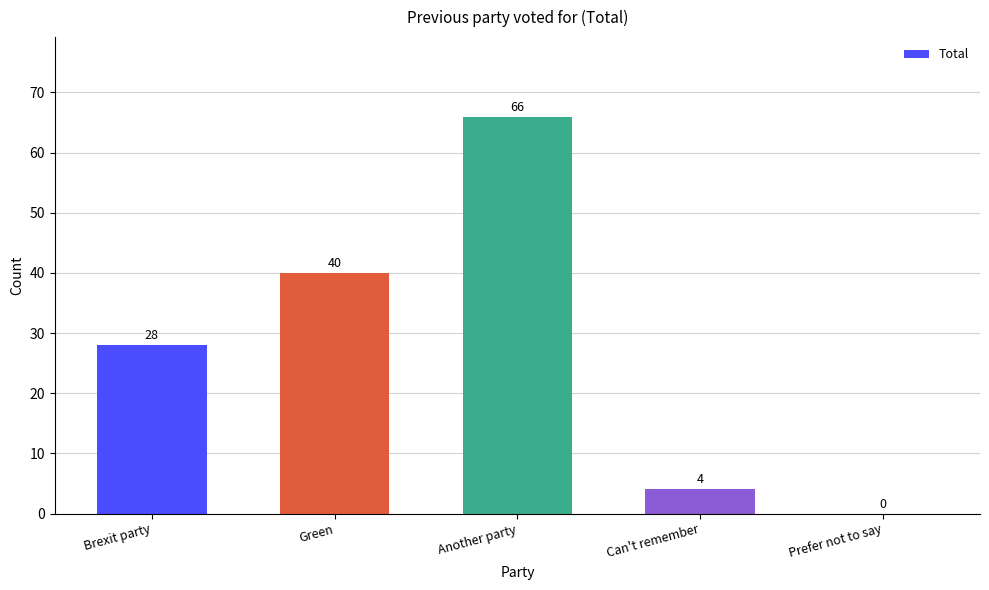

True or false: the data shows 0 at Prefer not to say.

True